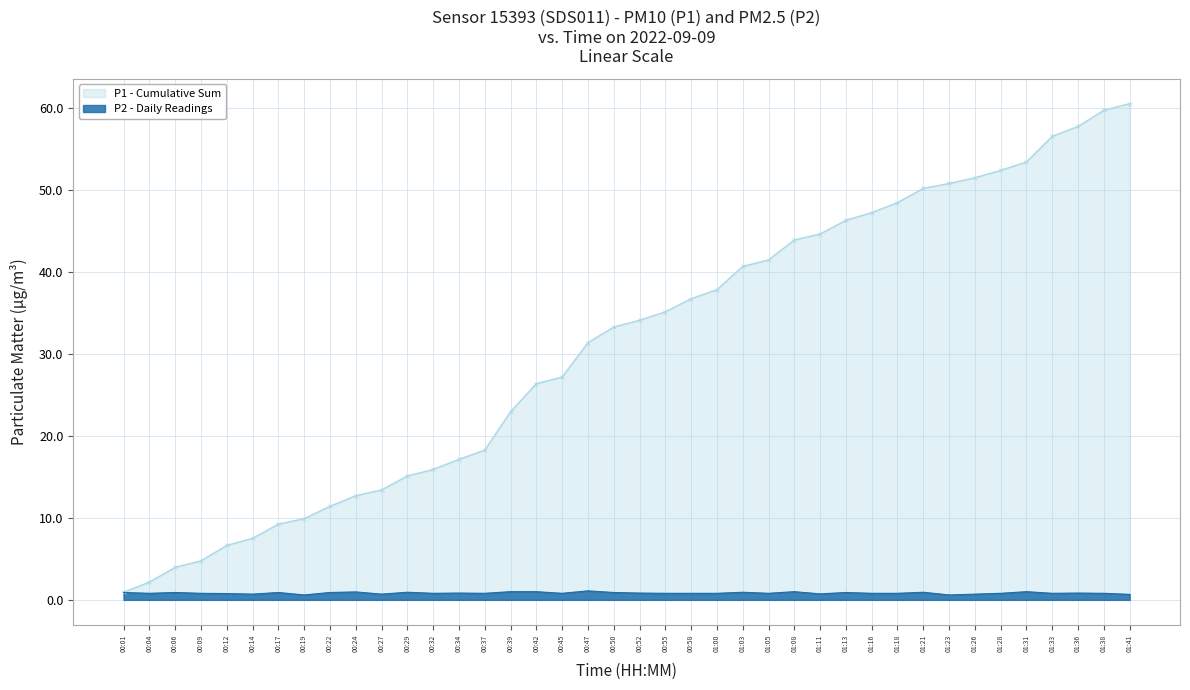

Is the value of P2 - Daily Readings at 00:01 greater than the value of P1 - Cumulative Sum at 01:11?

No